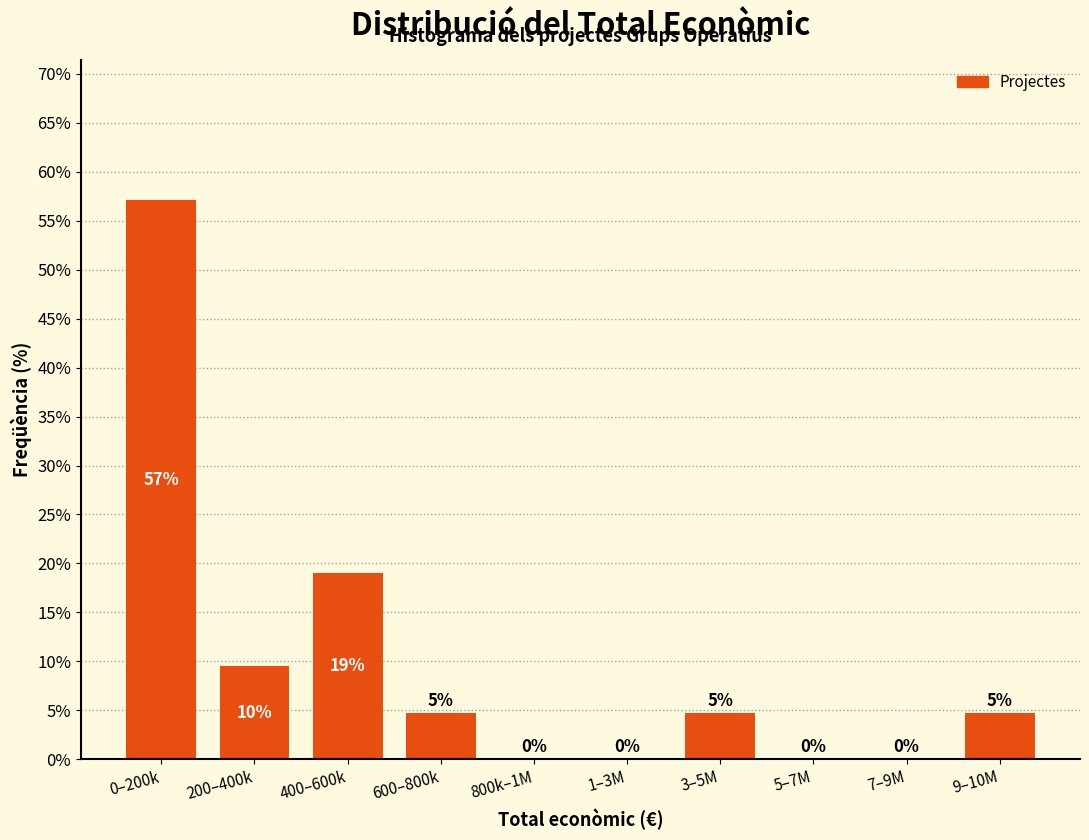

At which label does the data first exceed 4?

0–200k